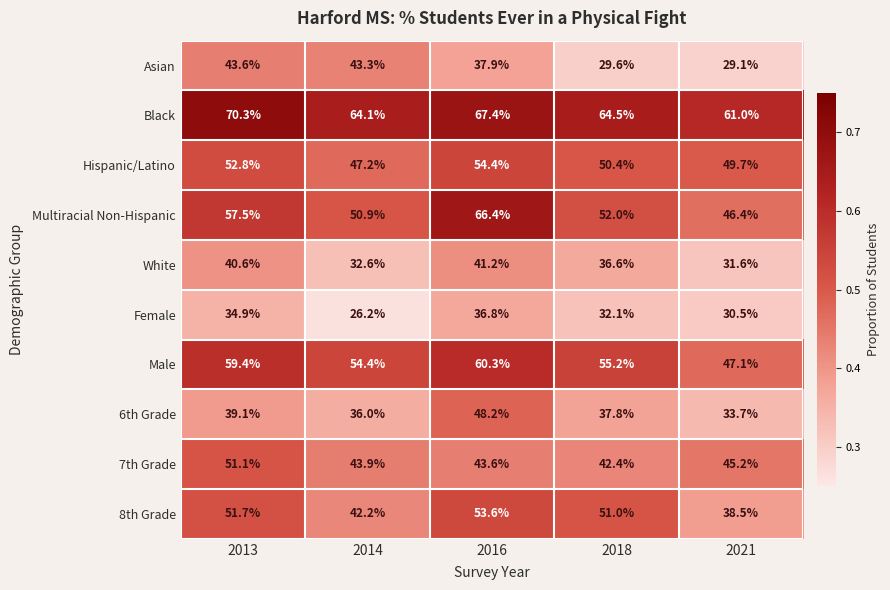

True or false: Hispanic/Latino has a value of 18.7 at 2021.

False